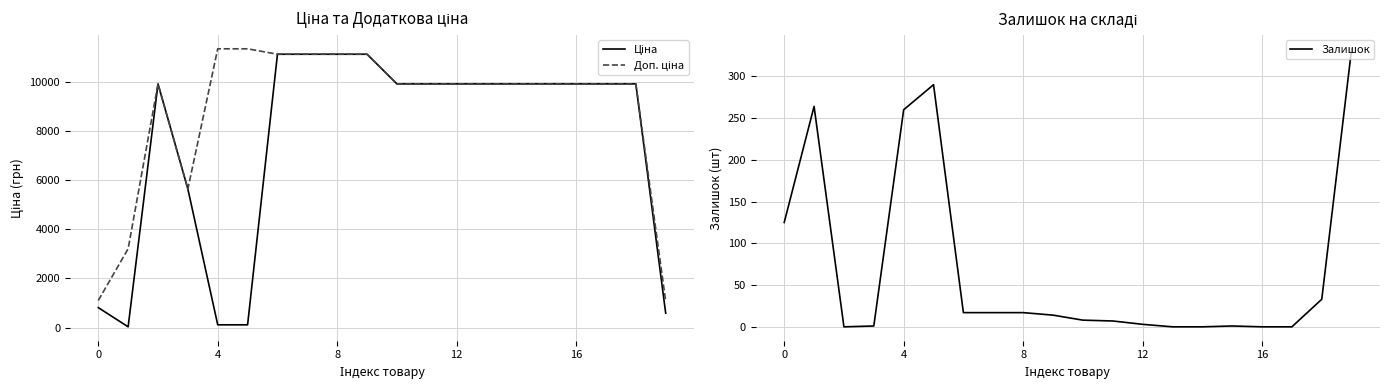

True or false: Залишок and Доп. ціна intersect in this chart.

False